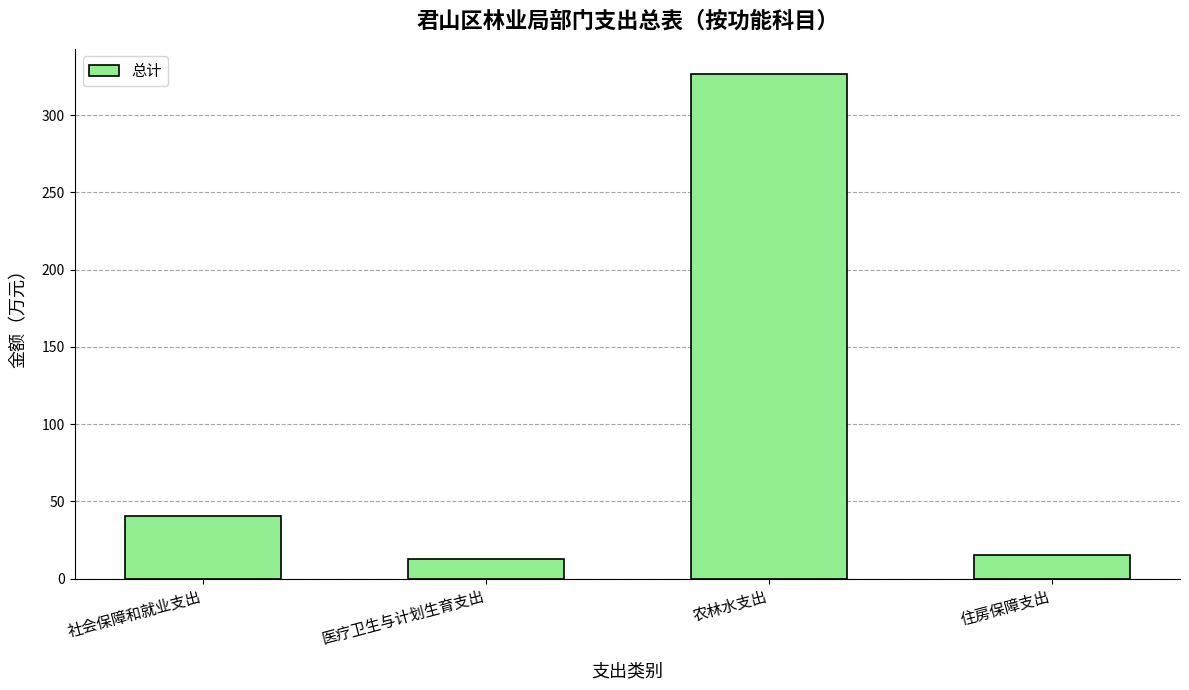

How many series are shown in this chart?

1